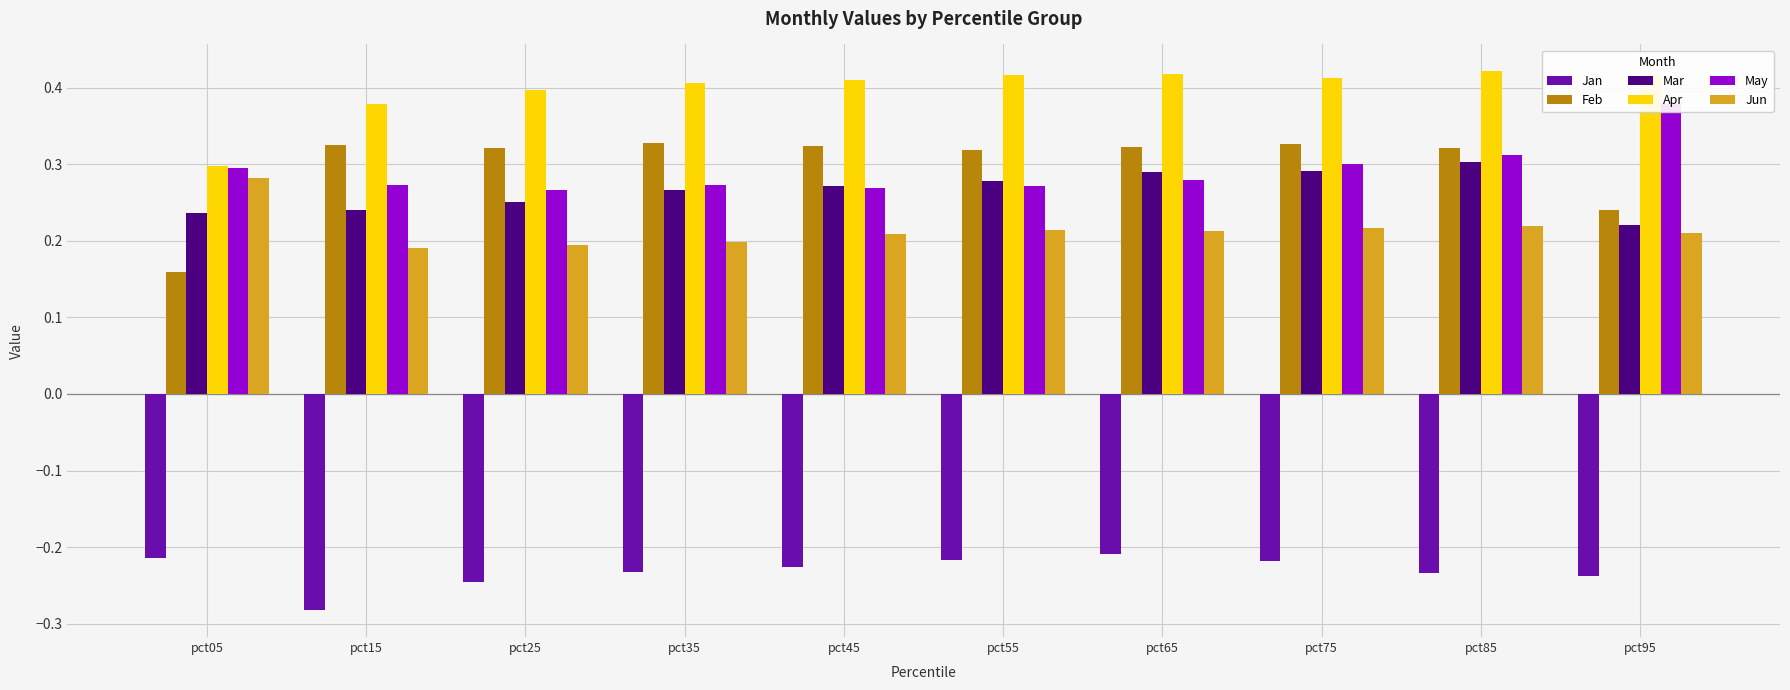

At which label does Feb reach its minimum?

pct05